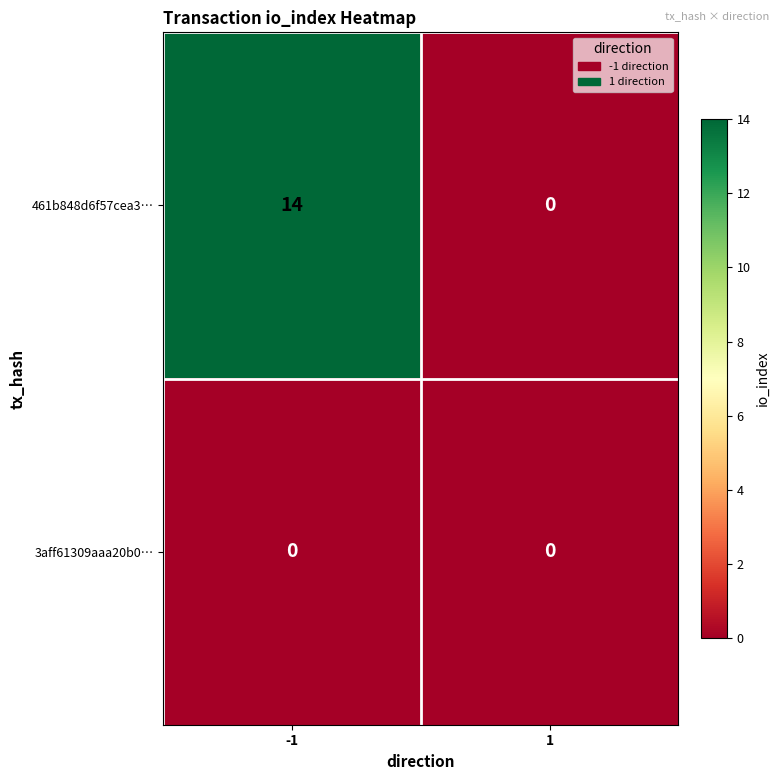

Count the number of categories in the chart.

2